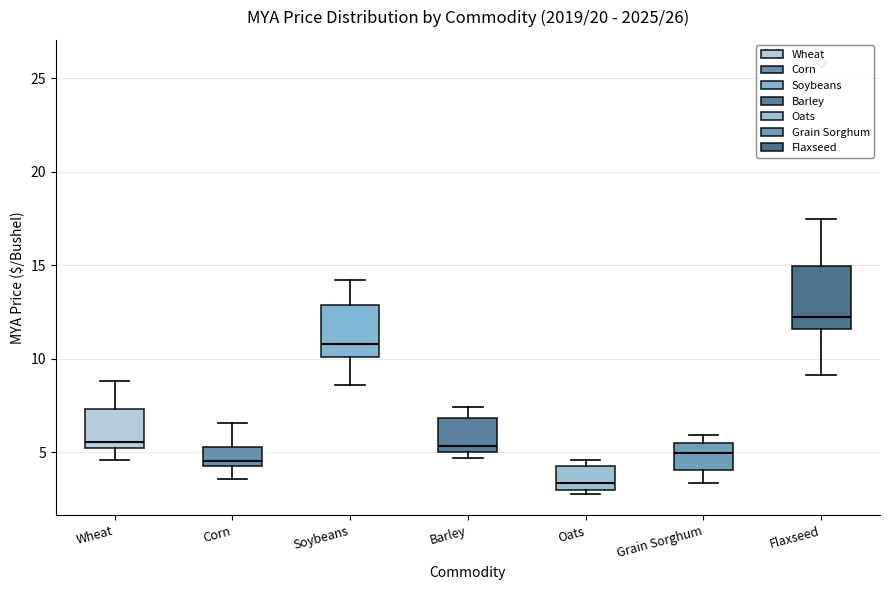

Reading left to right, read every box against the y-axis: the position of its median line, the range the box covers, and the ends of its whiskers. The values are not printed on the chart, so give them approximately, as read against the axis.

Wheat: median 5.5, box 5.0 to 7.5, whiskers 4.5 to 9.0
Corn: median 4.5 (just above the box's lower edge), box 4.5 to 5.5, whiskers 3.5 to 6.5
Soybeans: median 11.0, box 10.0 to 13.0, whiskers 8.5 to 14.0
Barley: median 5.5, box 5.0 to 7.0, whiskers 4.5 to 7.5
Oats: median 3.5, box 3.0 to 4.0, whiskers 3.0 (just below the box's lower edge) to 4.5
Grain Sorghum: median 5.0, box 4.0 to 5.5, whiskers 3.5 to 6.0
Flaxseed: median 12.5, box 11.5 to 15.0, whiskers 9.0 to 17.5